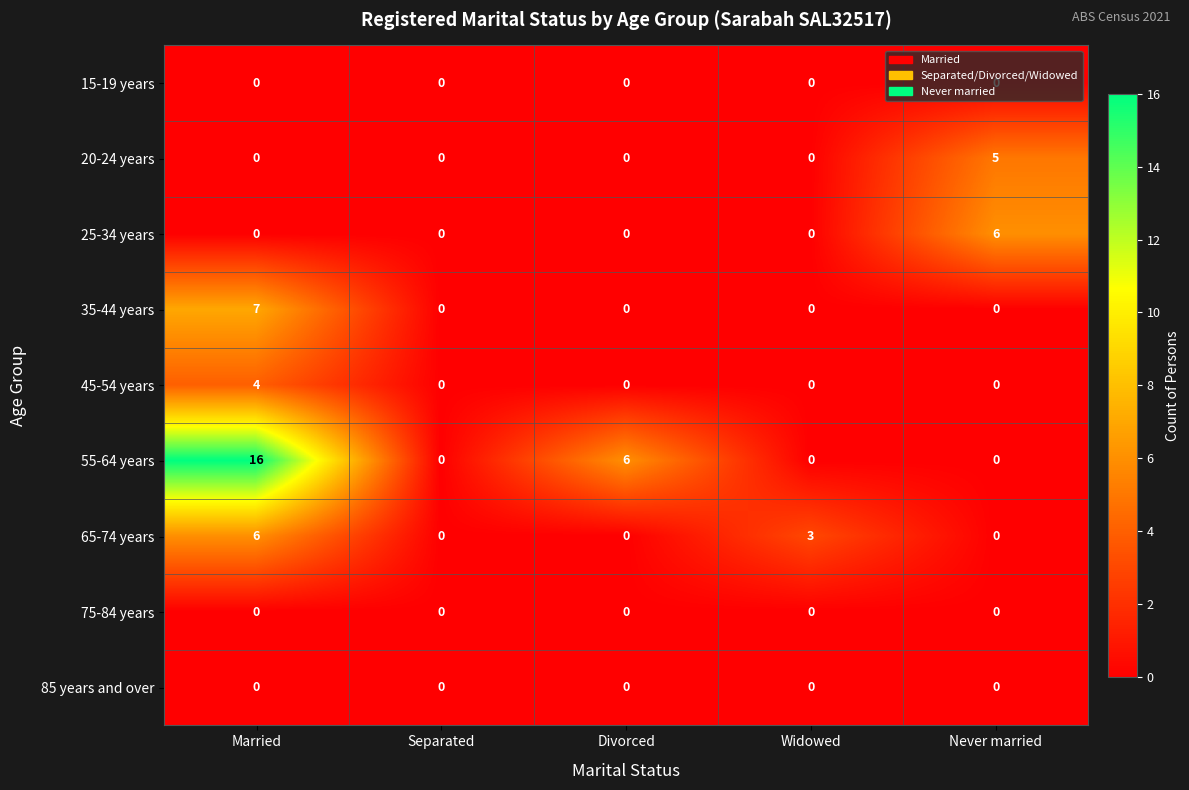

How many series are shown in this chart?

9